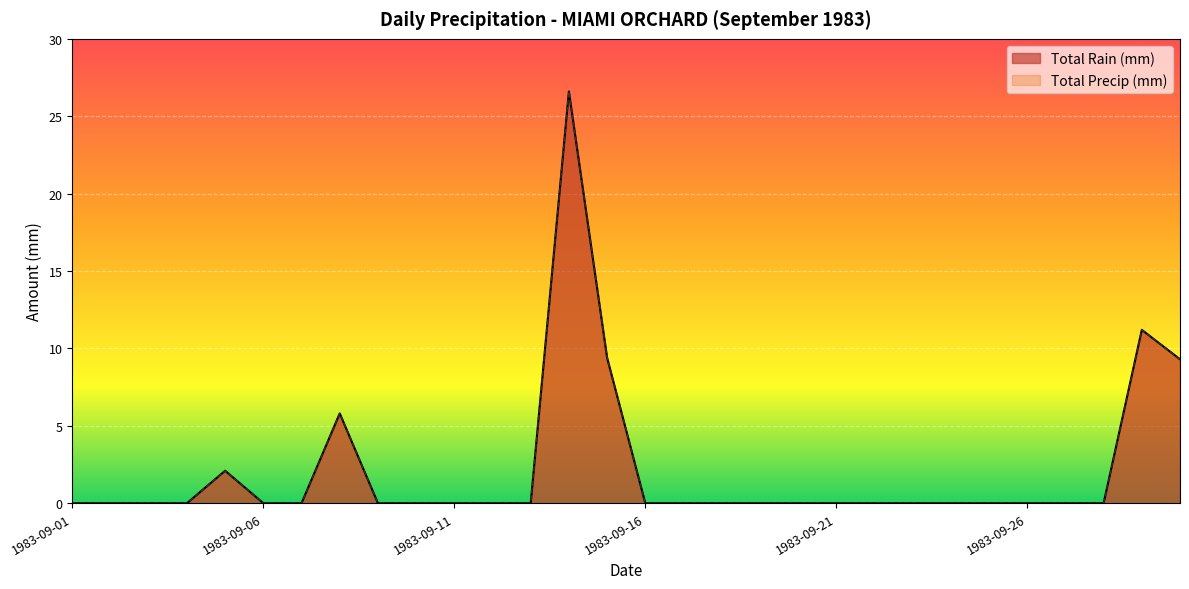

What is the difference between the maximum and second lowest values in the Total Precip (mm) series?

26.6